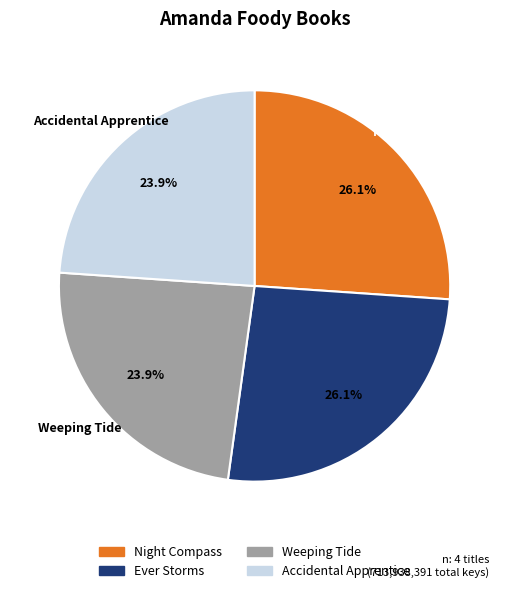

Does Weeping Tide account for over 50% of the chart?

No